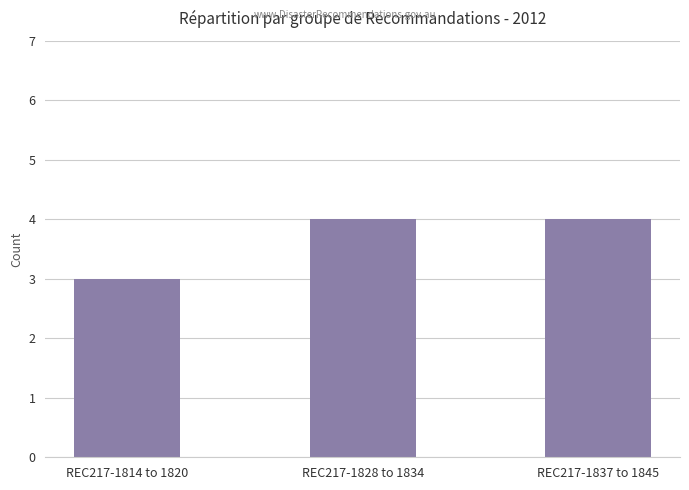

True or false: the data shows 4 at REC217-1837 to 1845.

True